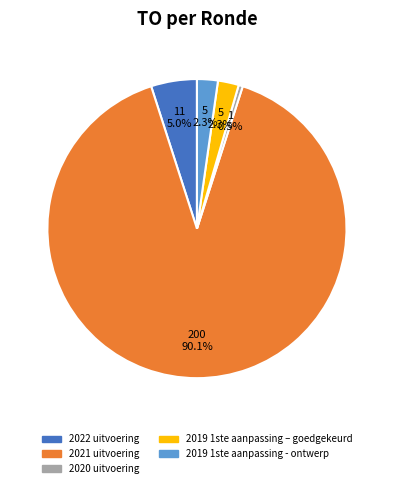

The 2021 uitvoering slice represents 81% of the pie. True or false?

False